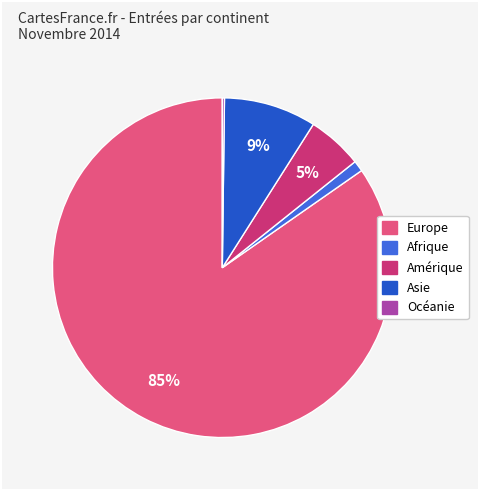

To the nearest percent, what portion does Asie represent?

9%